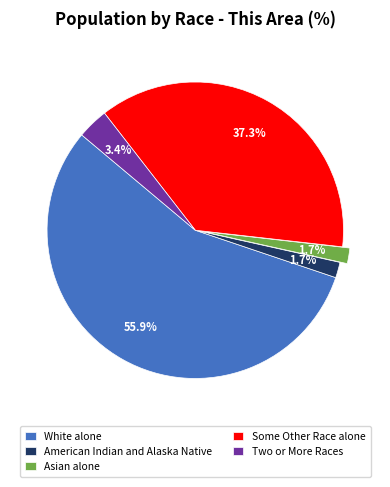

Combined, do Some Other Race alone and Two or More Races account for over 50%?

No